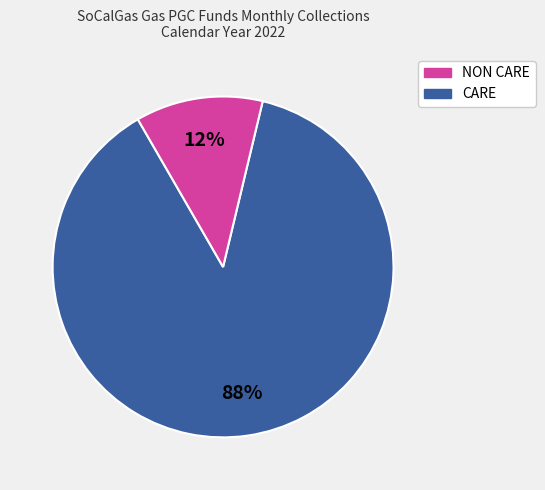

Rank the categories by value from highest to lowest.

NON CARE, CARE